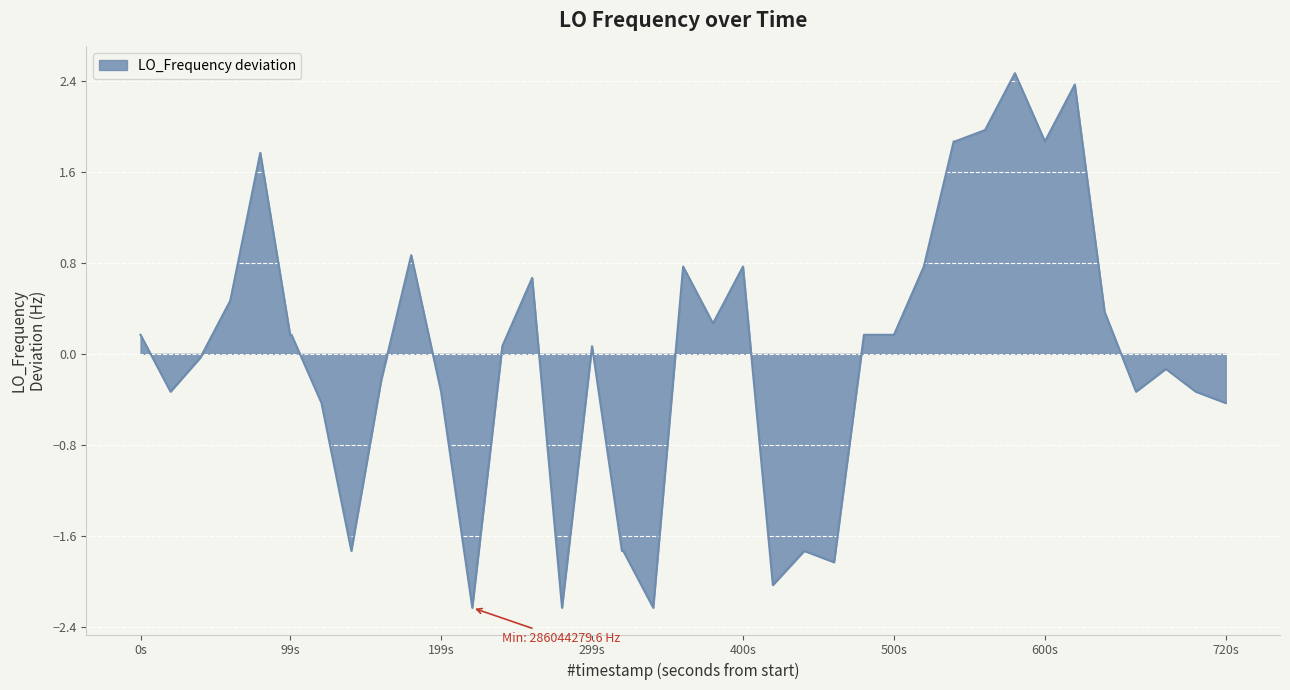

What is the greatest value displayed?

2.5